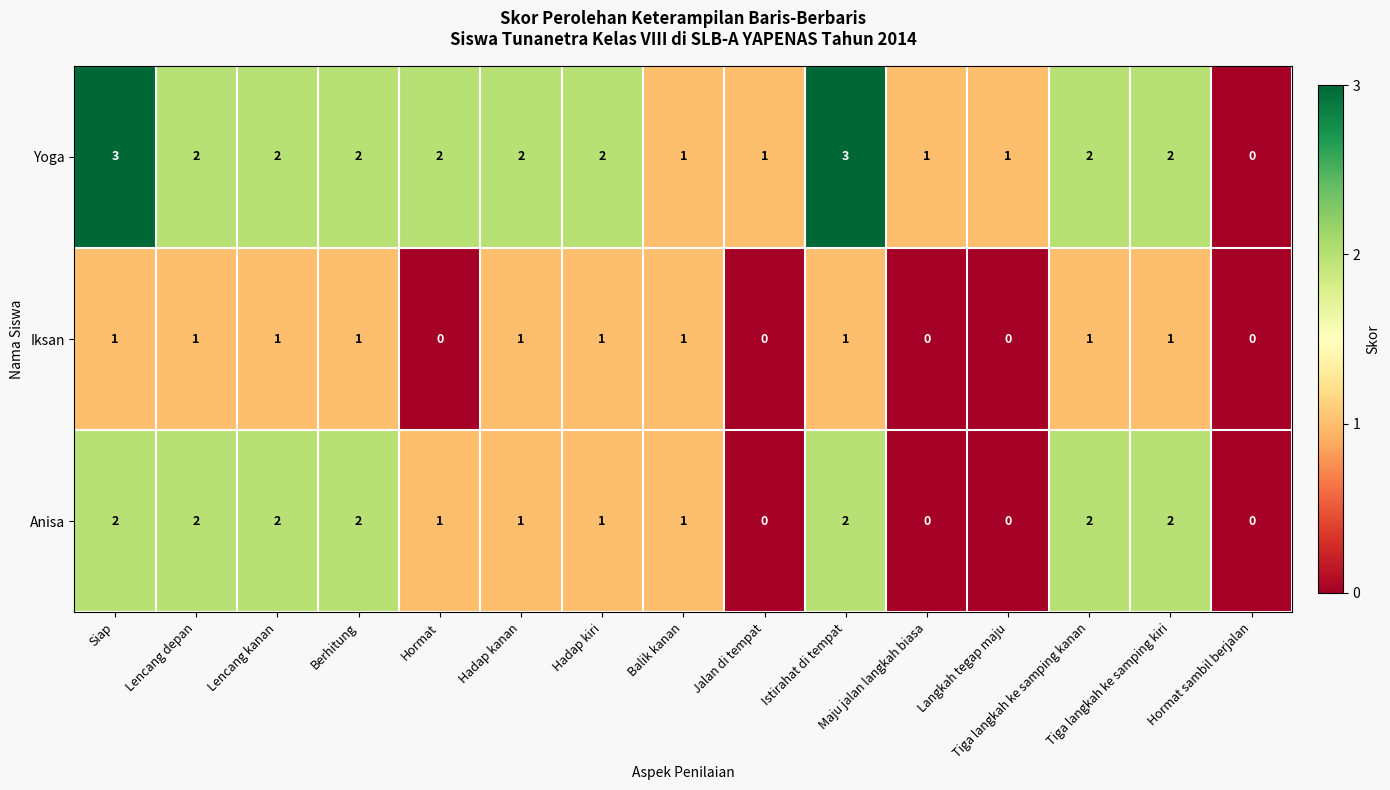

Count the Iksan values in the range 0 to 1.

15